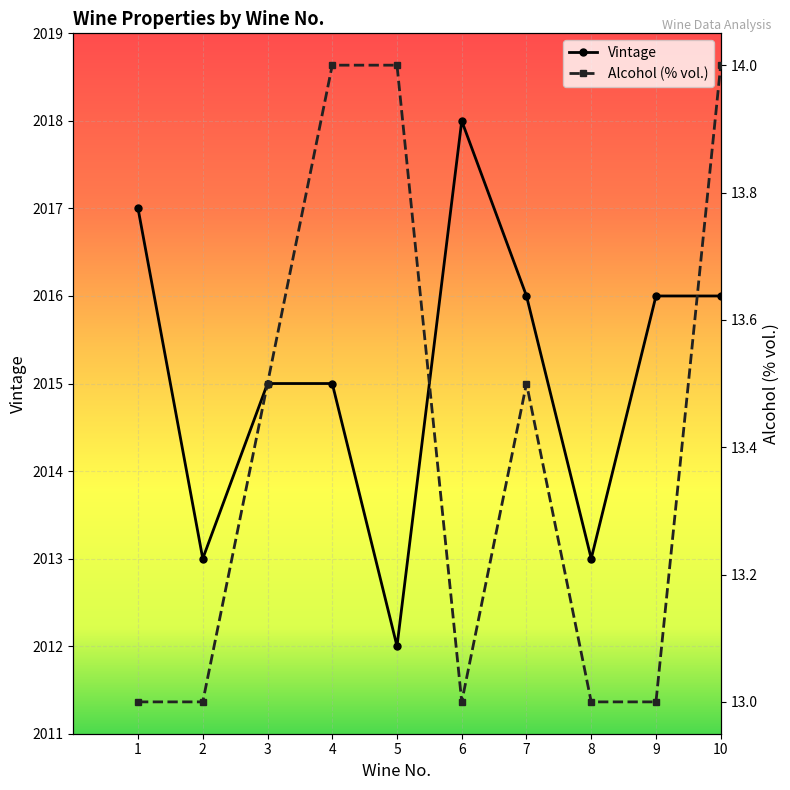

True or false: Vintage and Alcohol (% vol.) cross at least once.

False